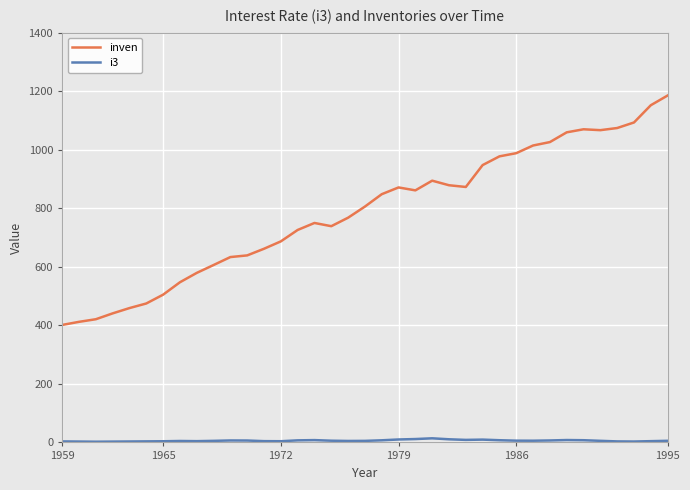

True or false: i3 and inven intersect in this chart.

False